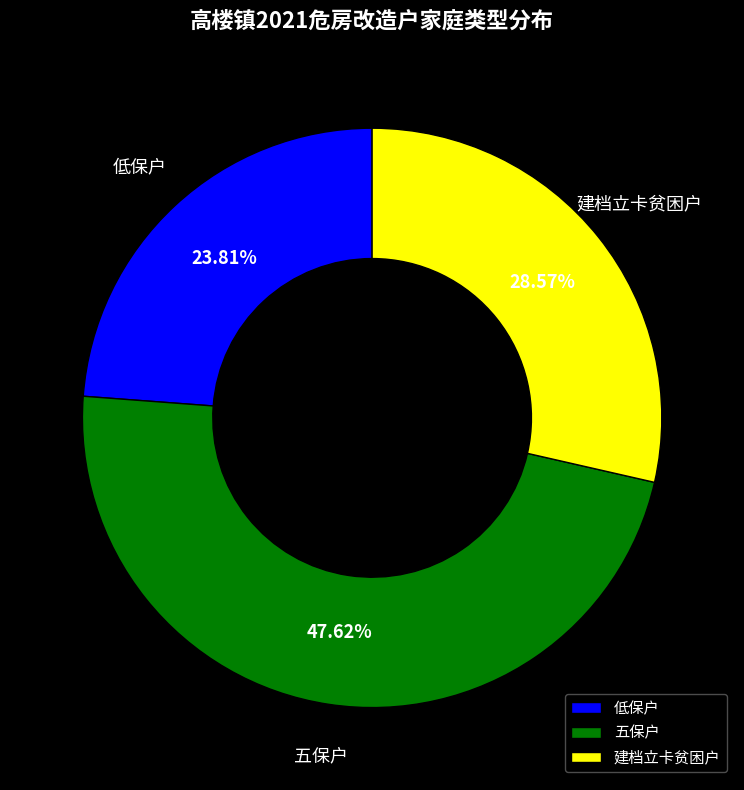

Which has a higher value, 五保户 or 低保户?

五保户